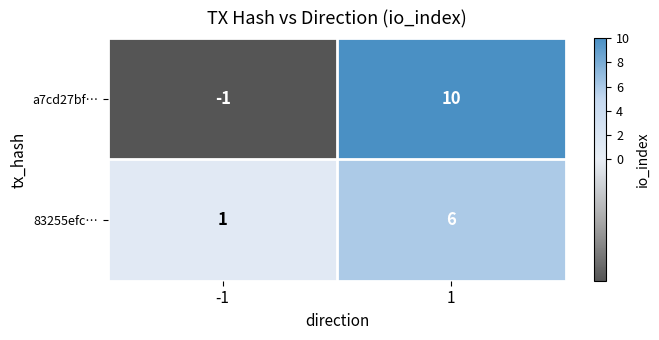

At which category does the chart reach its minimum across all series?

-1